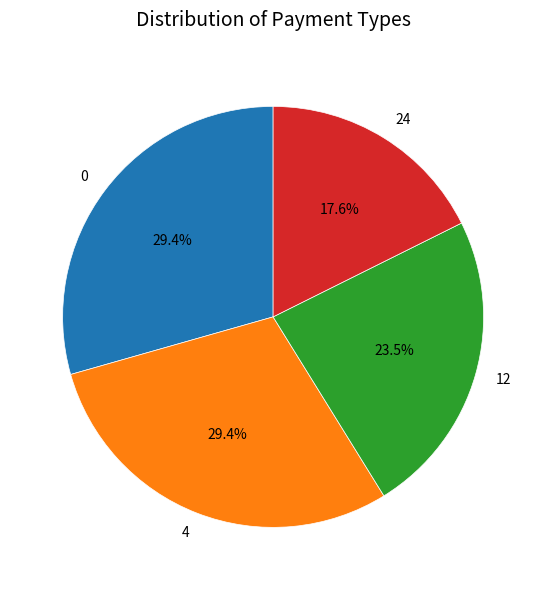

To the nearest percent, what is the combined percentage of 0 and 4?

59%